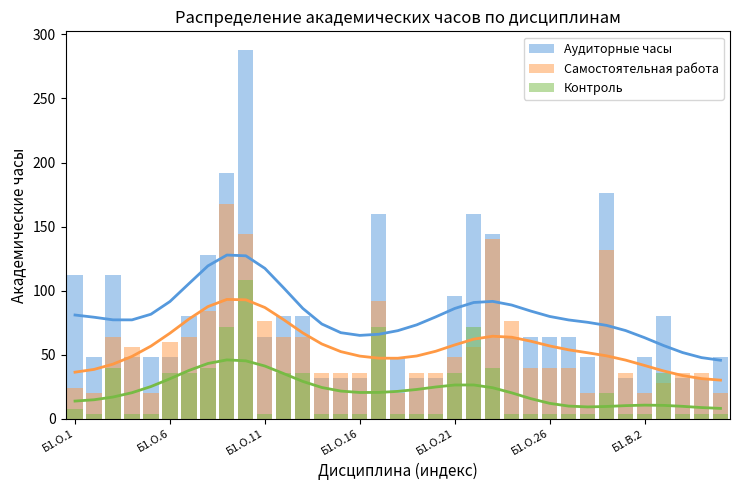

What value does the Контроль series have at 21, to the nearest 50?

50